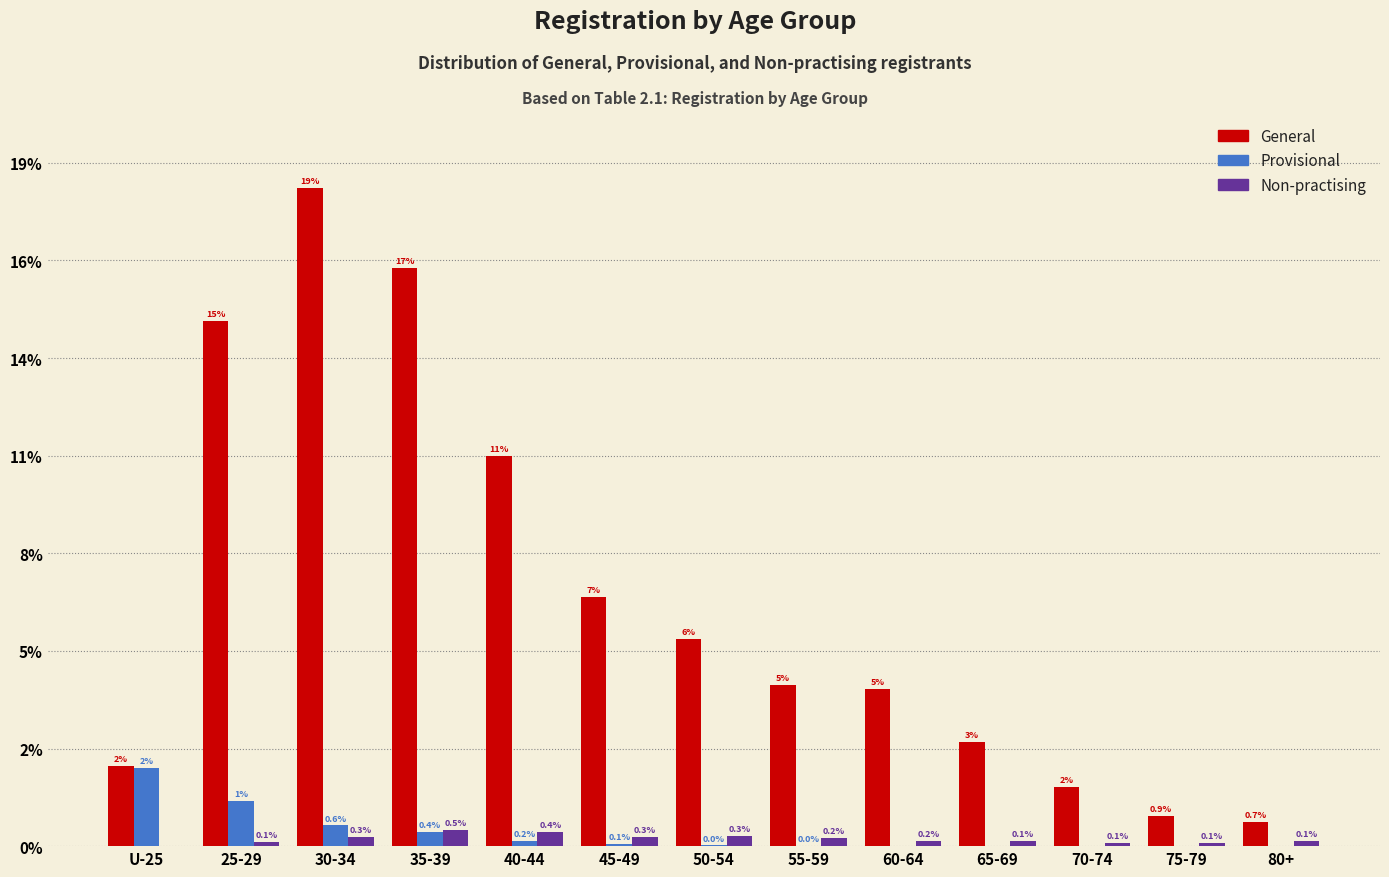

Does the chart contain stacked bars?

No